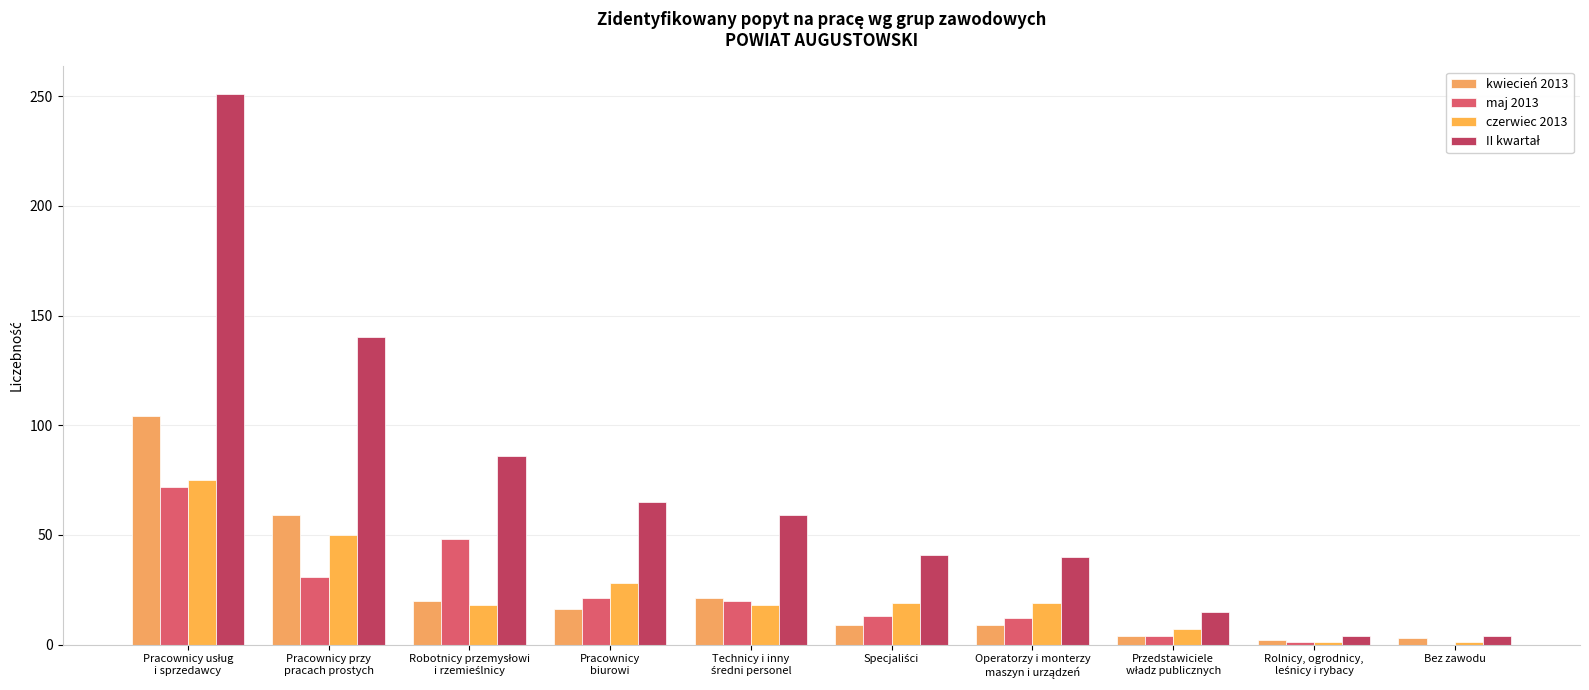

How many categories are shown in the chart?

10